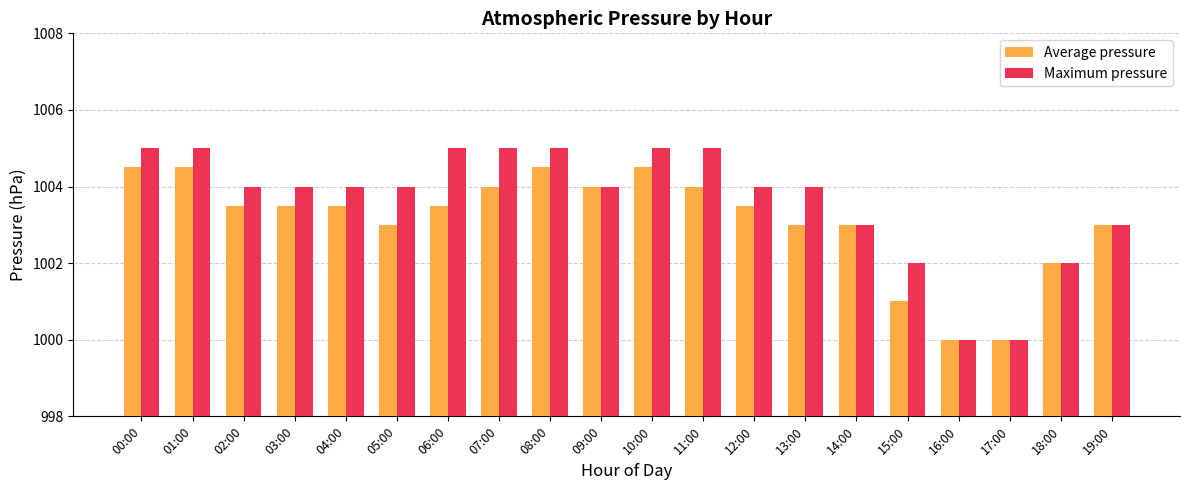

What is the value of the Maximum pressure bar at the 18th from the left?

1000.0